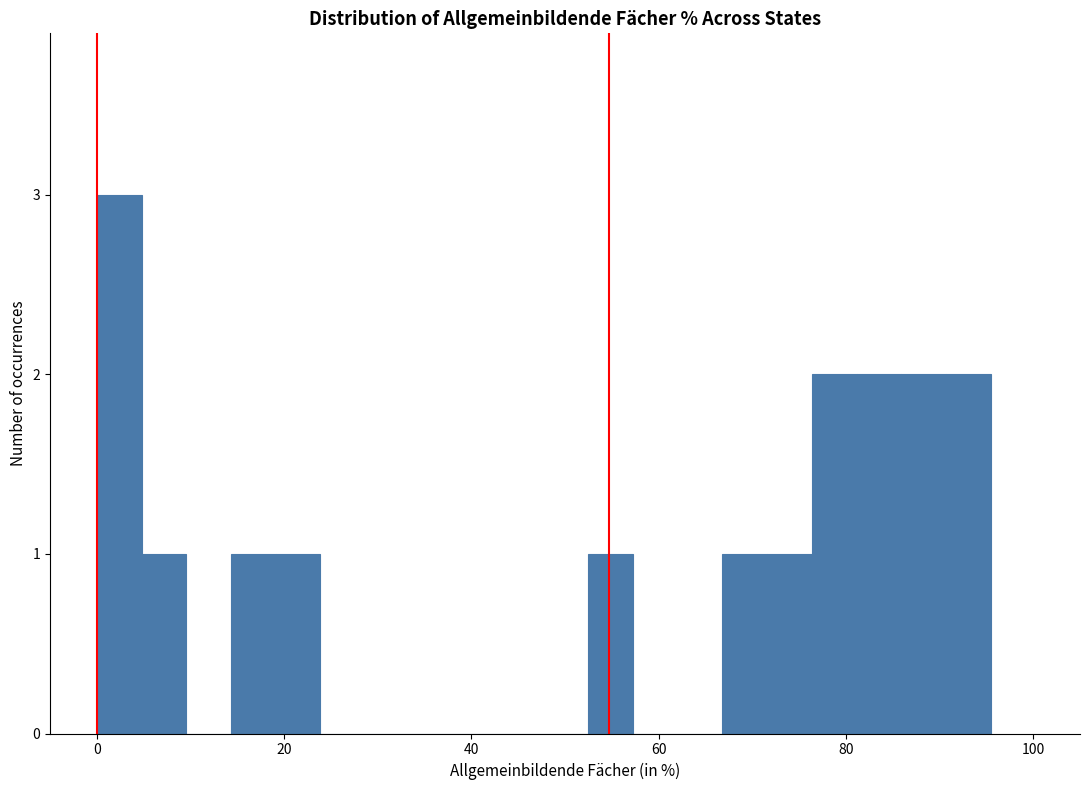

Around what value on the x-axis is the tallest bar? Give the approximate position of its centre, as read against the axis.

2